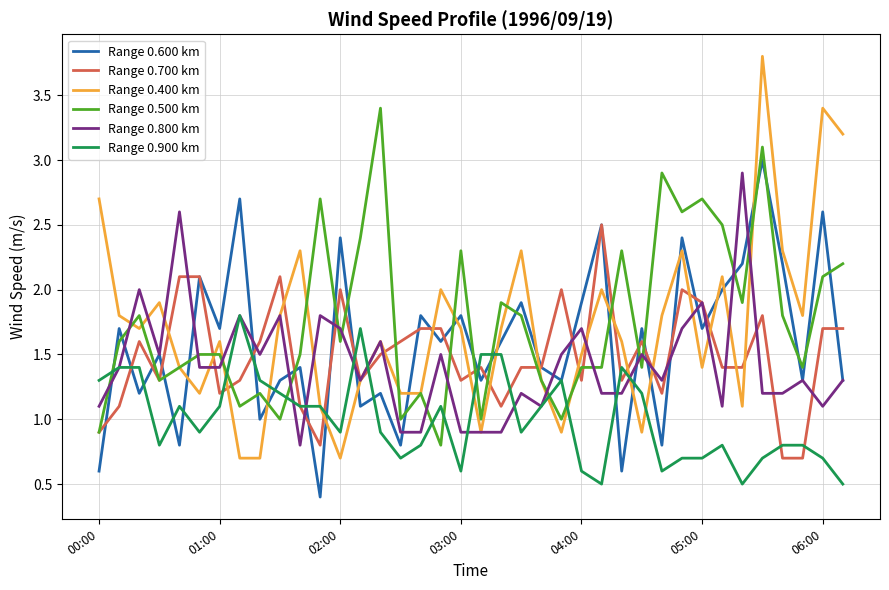

Which series has the largest range (max minus min)?

Range 0.400 km